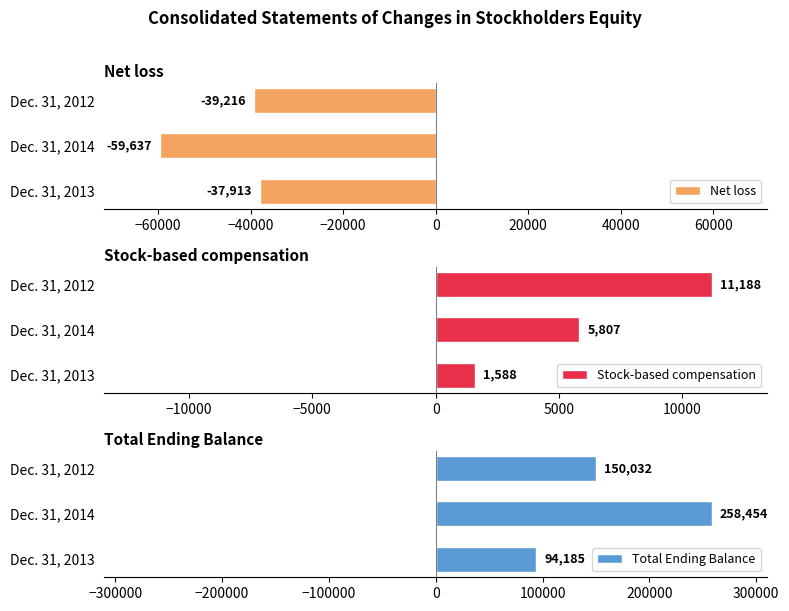

What is the difference between the Net loss values at Dec. 31, 2014 and Dec. 31, 2013?

21724